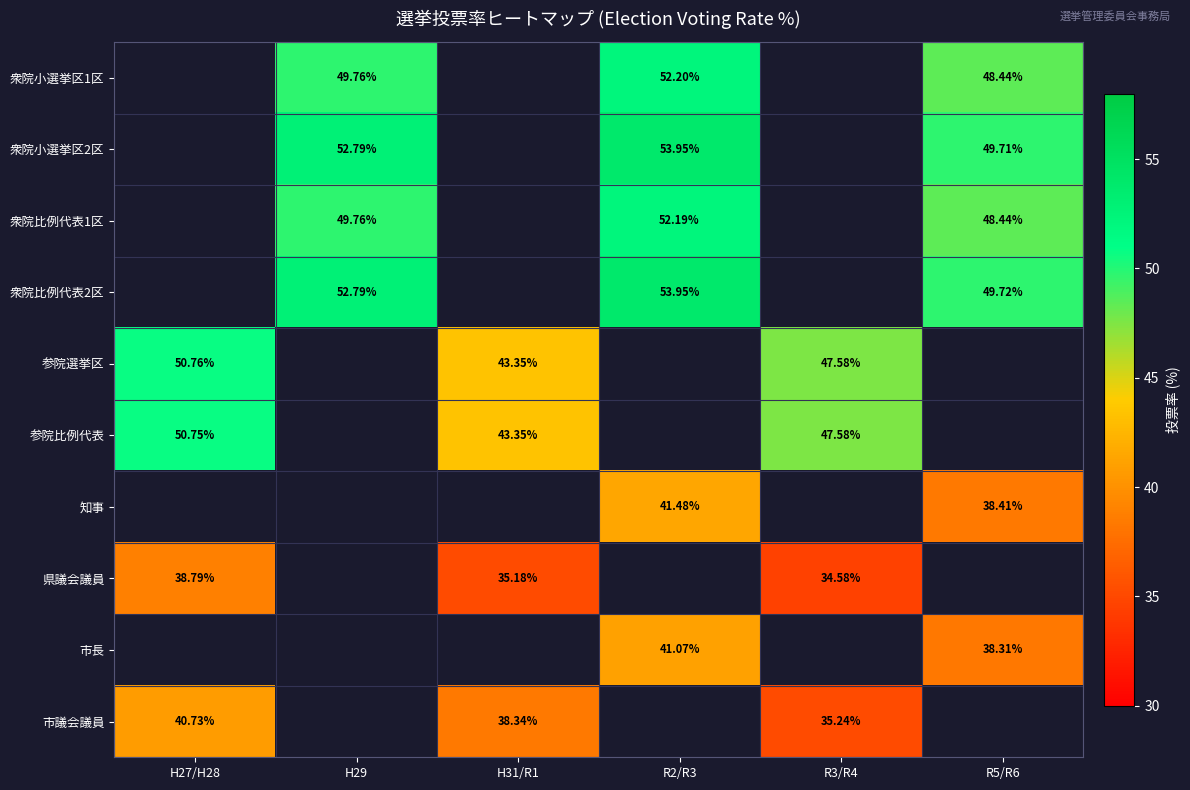

Is it true that 市長 equals 21.5 at R5/R6?

False